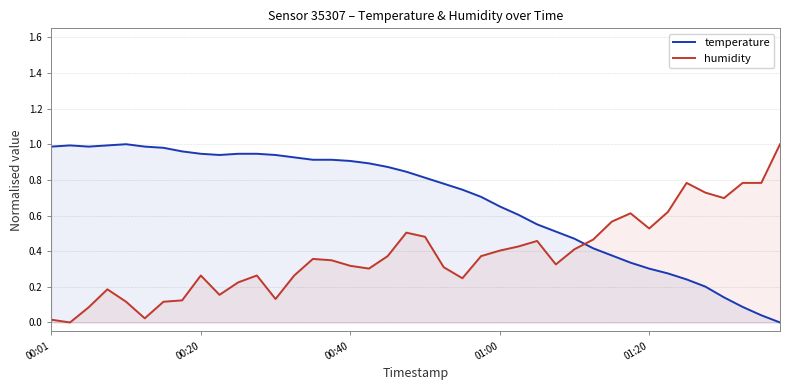

The humidity series shows 0.2 at 00:40. True or false?

False